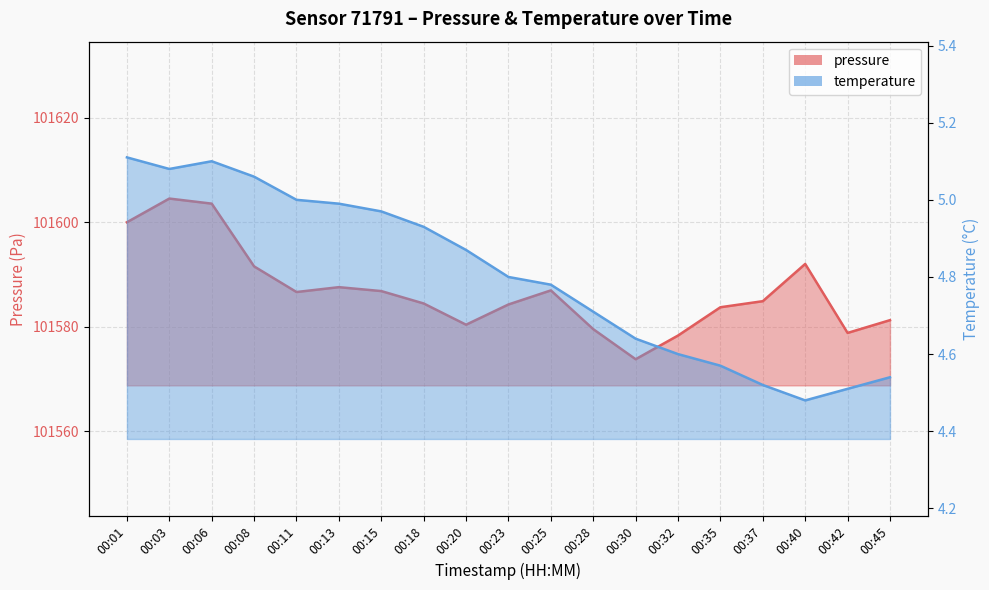

Reading left to right, transcribe all the data shown in this chart.

pressure: 101600.0	101604.5	101603.5	101591.5	101586.6	101587.6	101586.8	101584.4	101580.4	101584.2	101586.9	101579.5	101573.8	101578.3	101583.7	101584.9	101592.0	101578.8	101581.2
temperature: 5.1	5.1	5.1	5.1	5.0	5.0	5.0	4.9	4.9	4.8	4.8	4.7	4.6	4.6	4.6	4.5	4.5	4.5	4.5